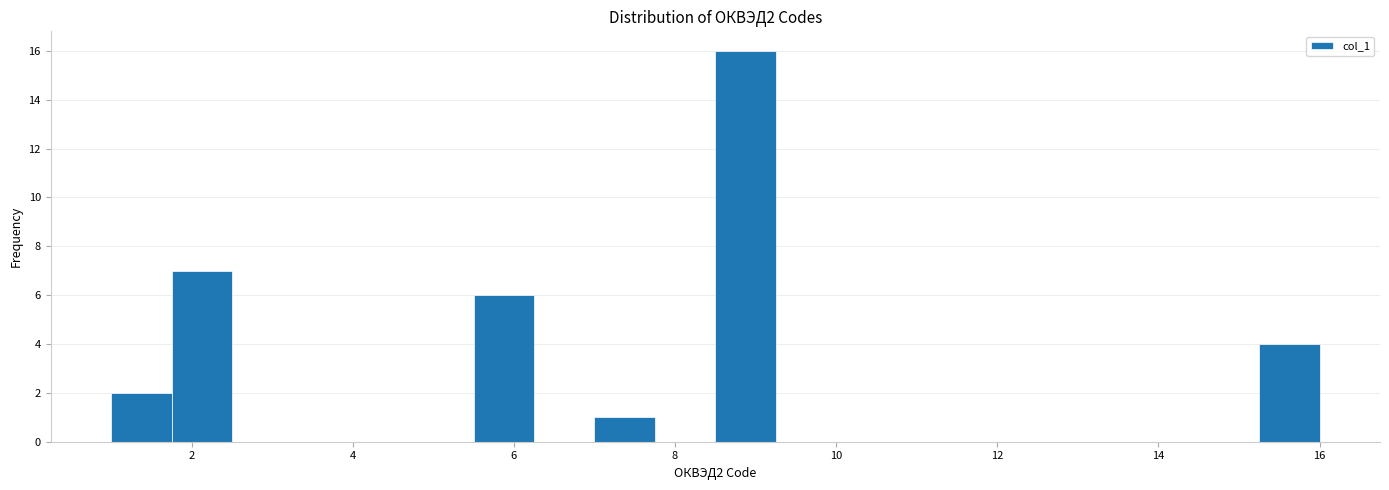

Read against the x-axis, roughly where is the centre of the tallest bar?

8.8